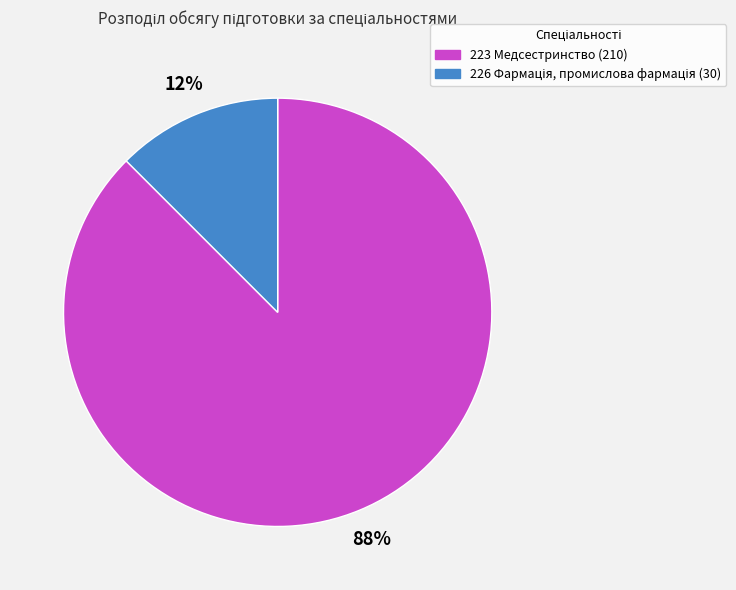

To the nearest percent, what is the average slice percentage?

50%